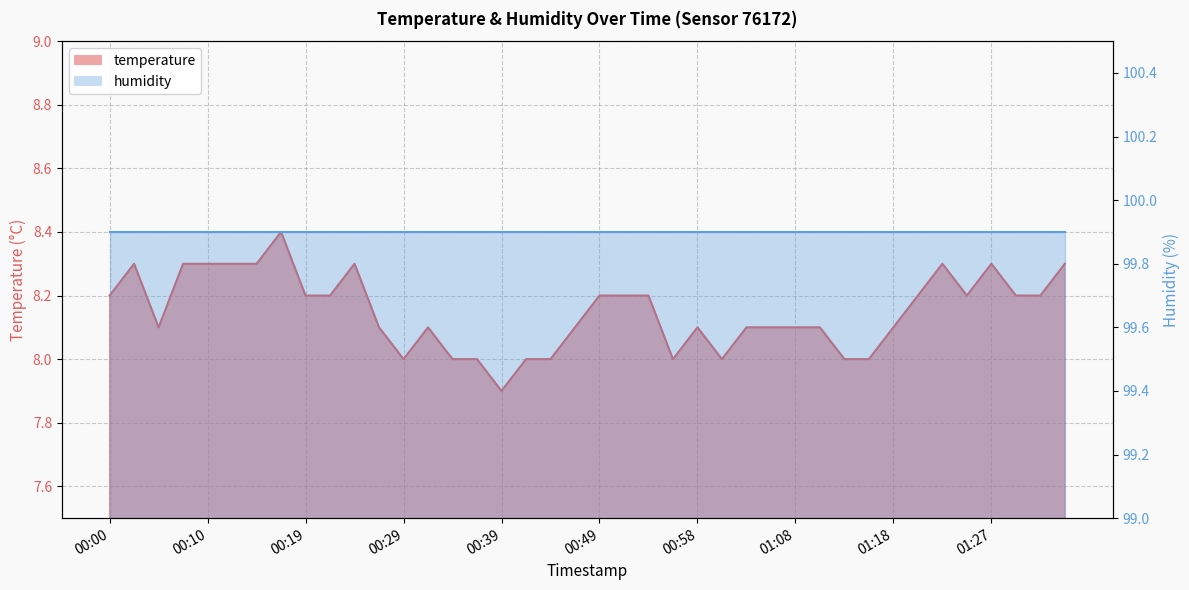

The chart shows a value of 8.1 at 00:46. True or false?

True